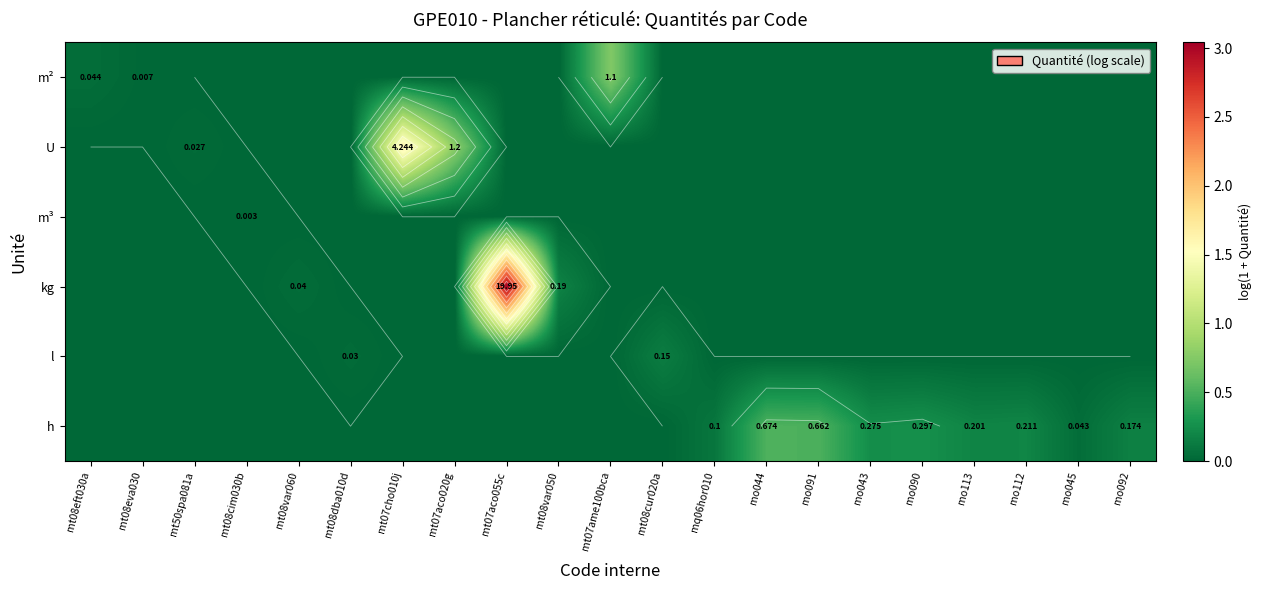

The value of kg at mt08cur020a is -2.1. True or false?

False